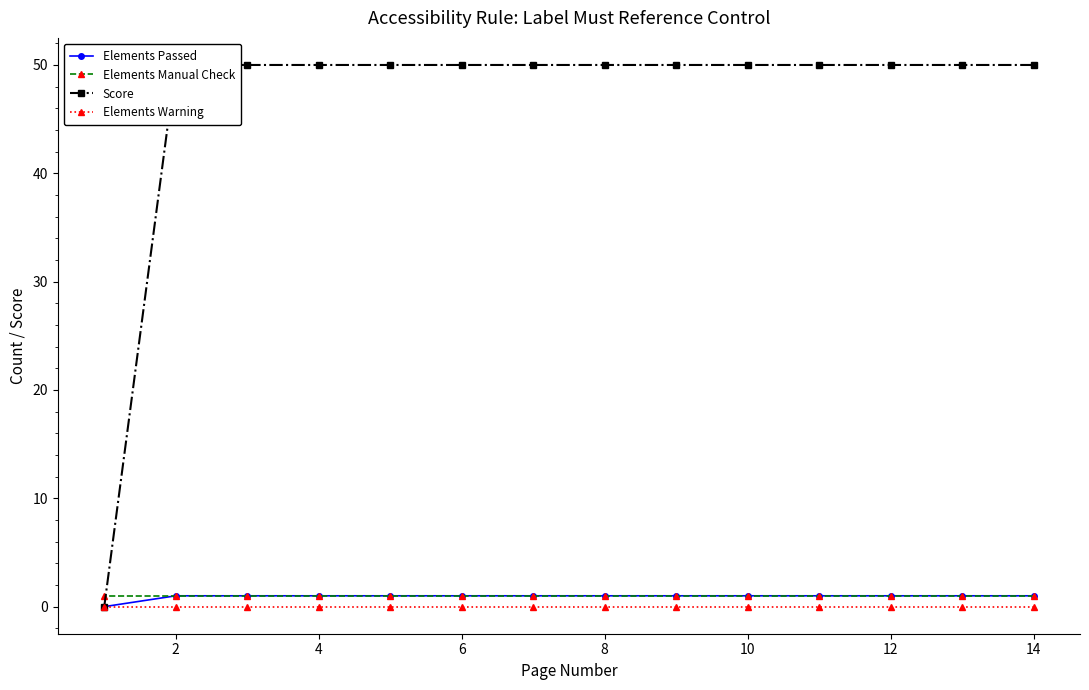

Is it true that Elements Passed equals 1 at 12?

True